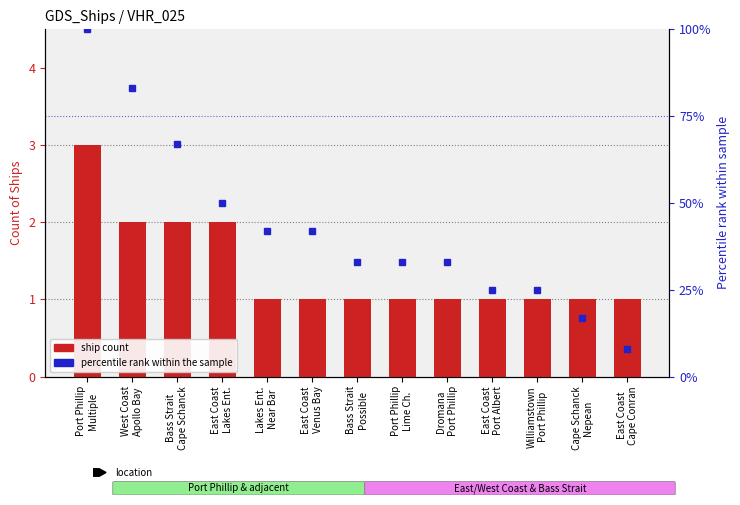

What is the label of the 4th bar from the left?

East Coast
Lakes Ent.